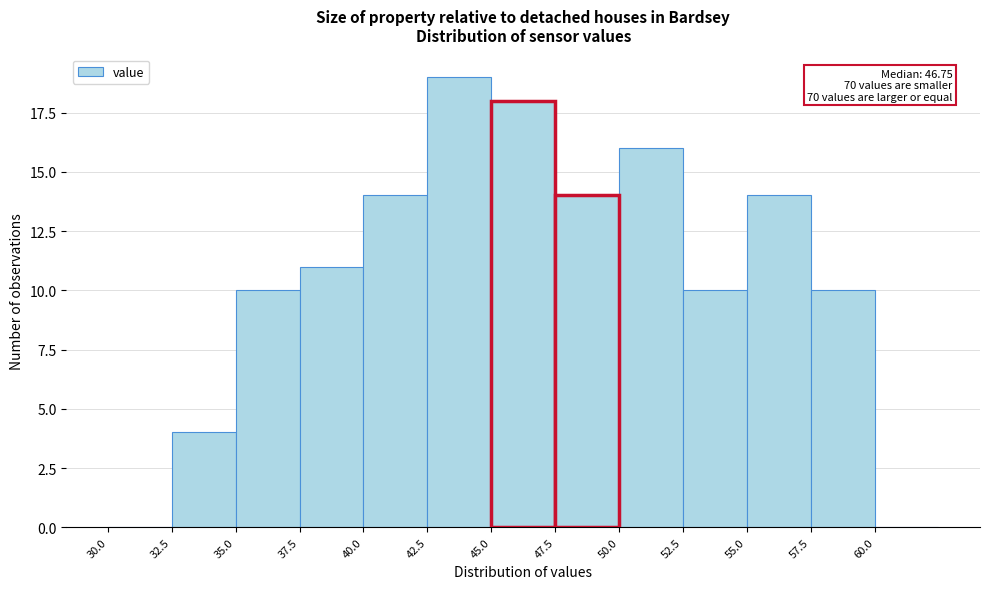

Over which range of the x-axis is the bar tallest?

42.5 to 45.0